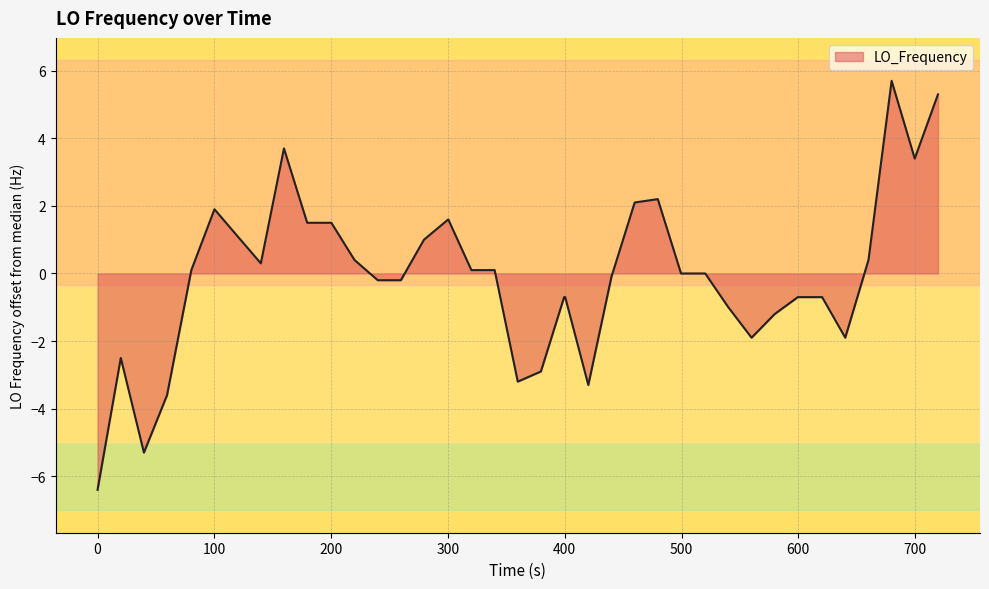

What is the difference between the maximum and minimum values?

12.1